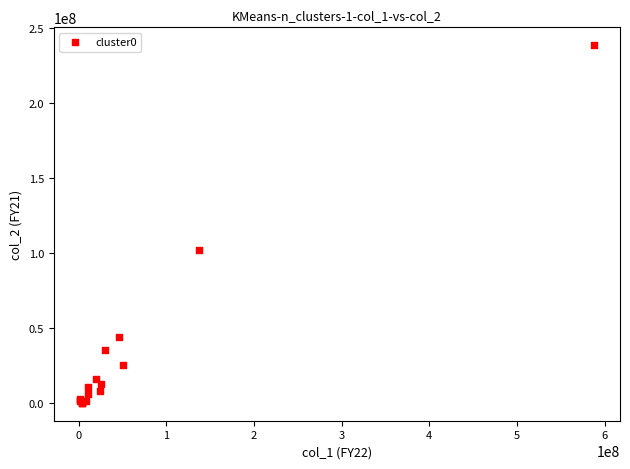

What Y value in the scatter plot is closest to 119130923?

101861847